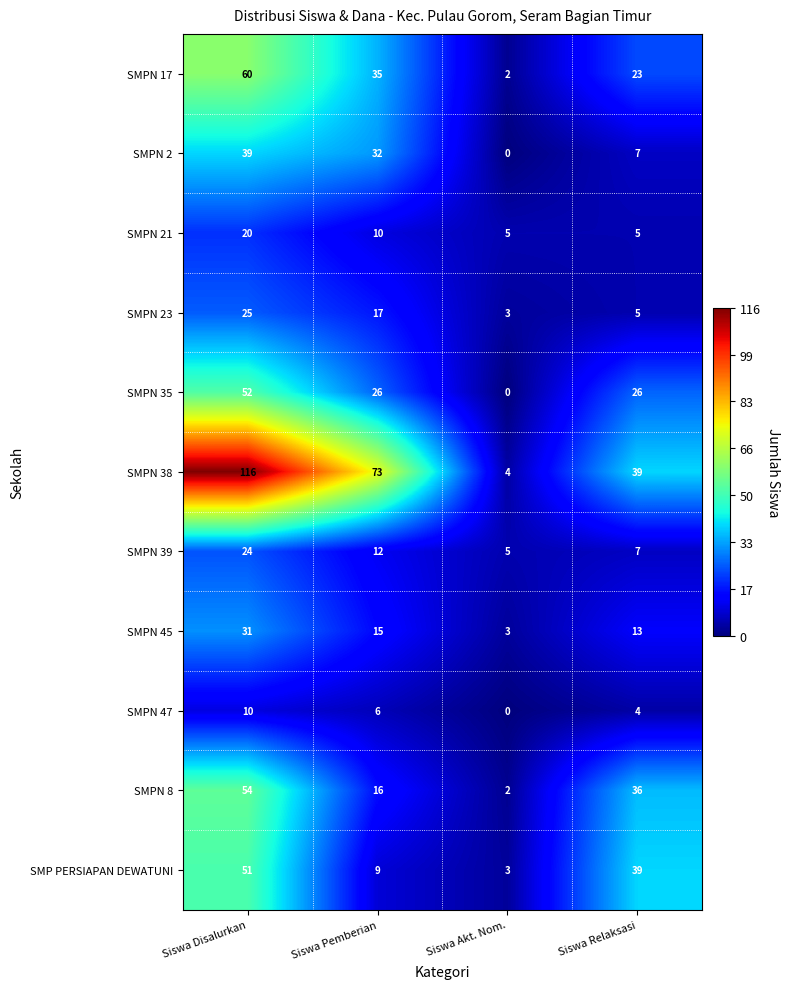

What is the sum of the SMPN 47 values at Siswa Disalurkan and Siswa Pemberian?

16